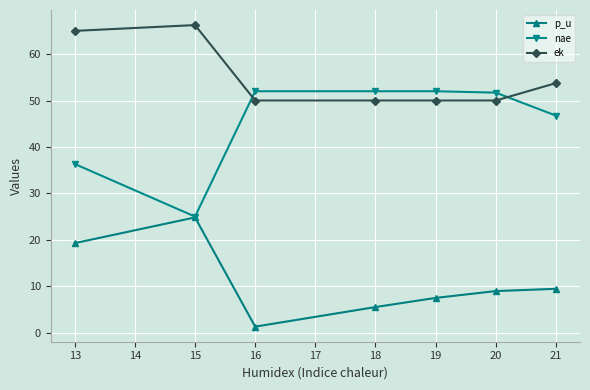

What is the difference between the maximum and second lowest values in the p_u series?

19.3